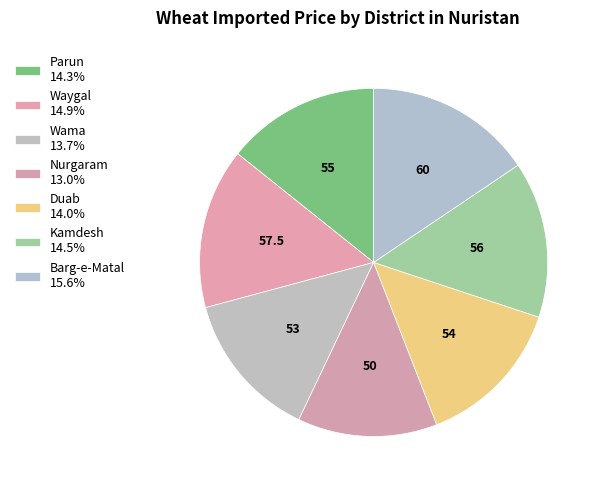

How many segments does this pie chart have?

7